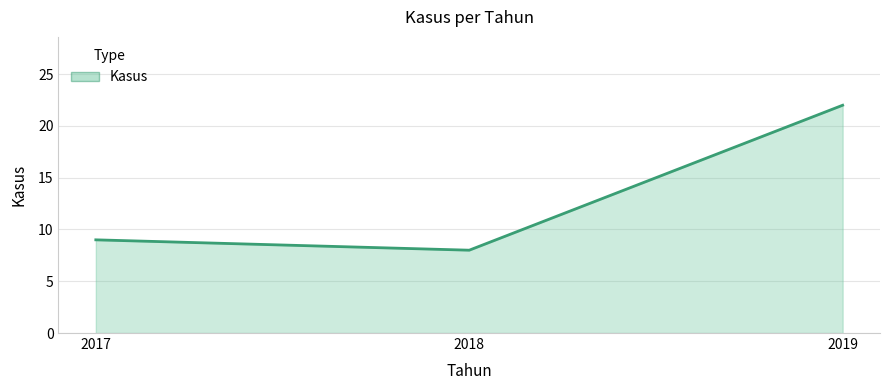

True or false: the data shows 9 at 2017.

True